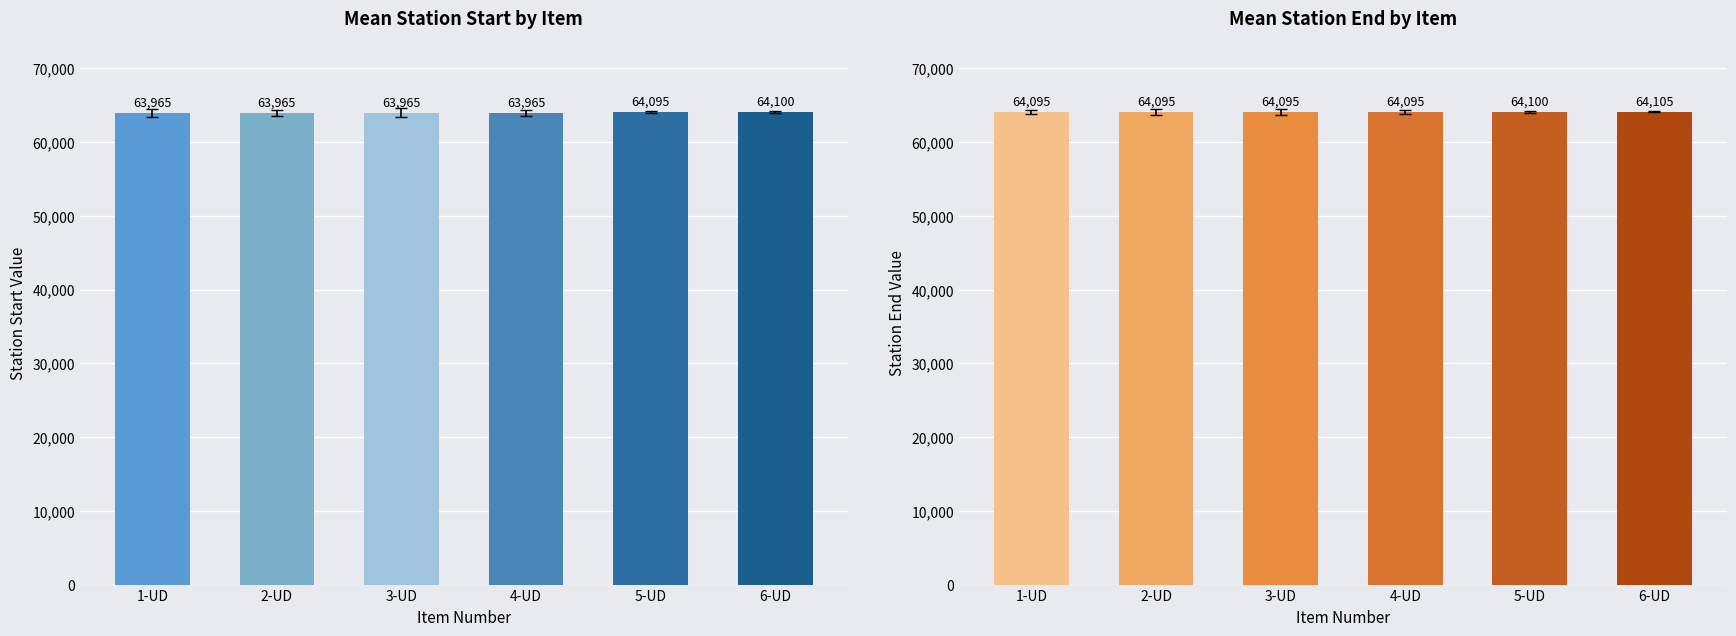

What is the label of the 5th bar from the right?

2-UD